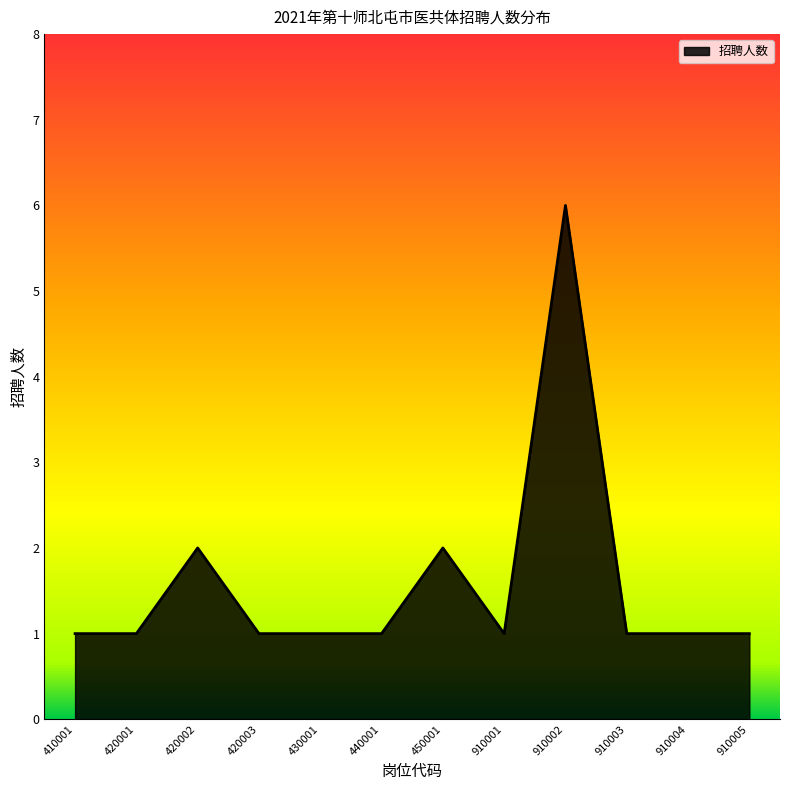

Count the number of categories in the chart.

12